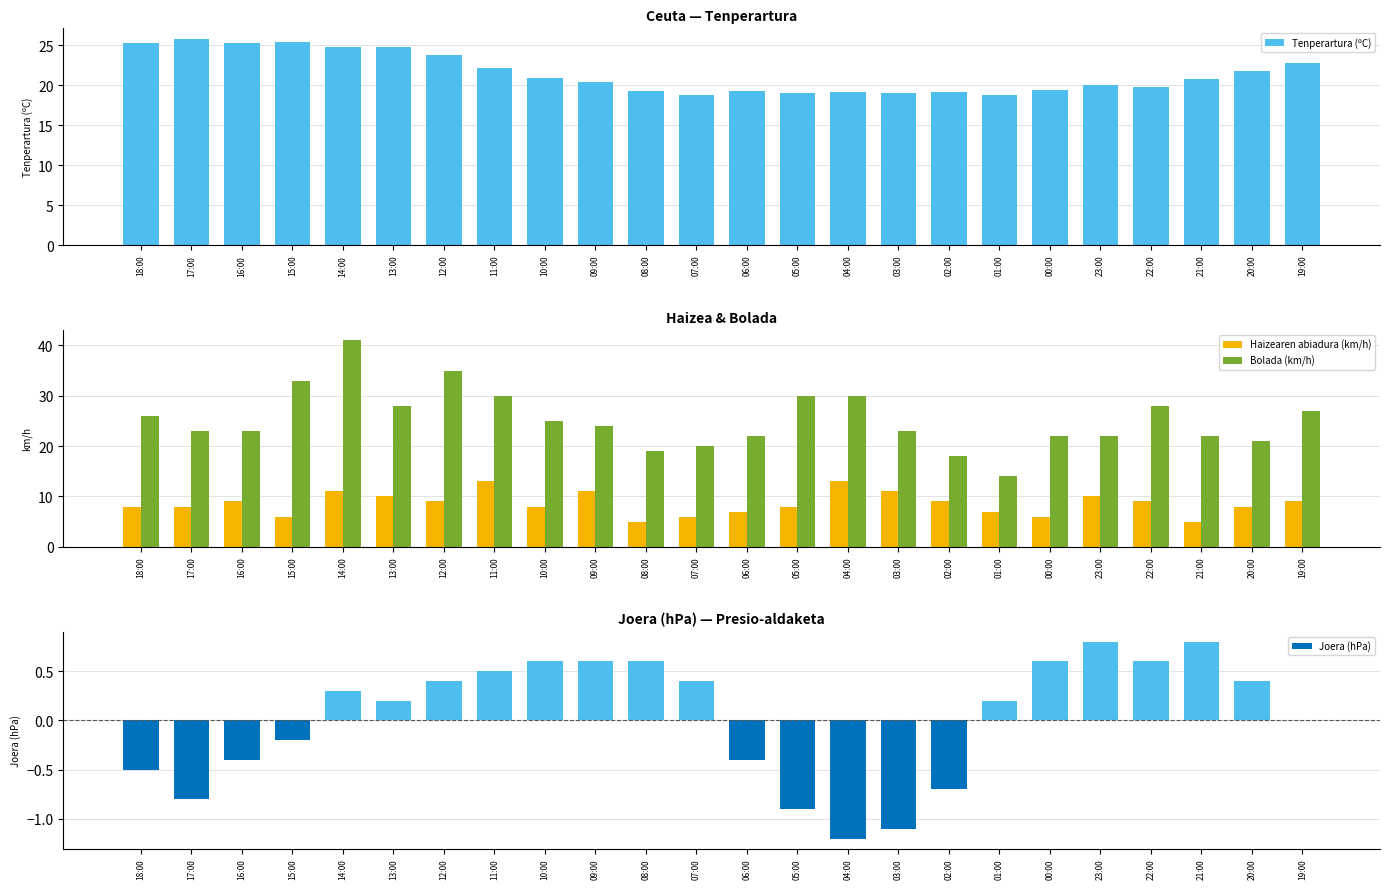

Read the Bolada (km/h) value at 14:00.

41